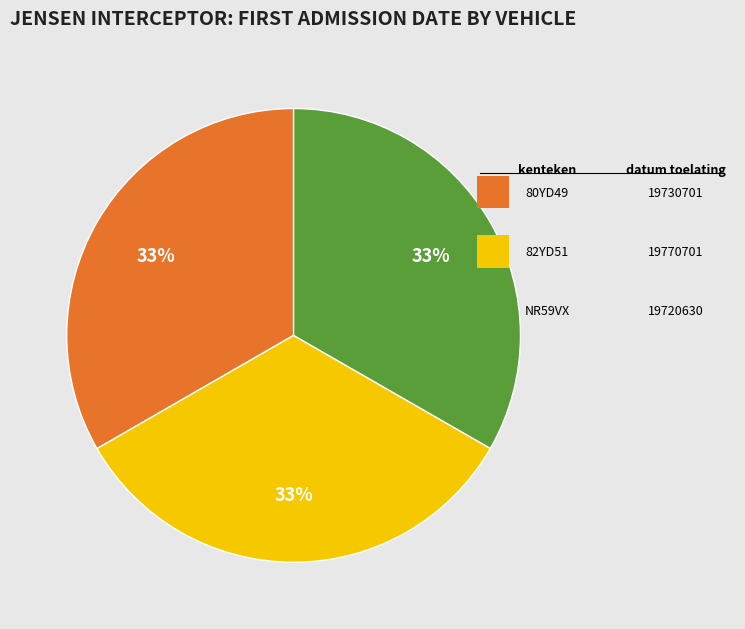

Is there any slice that represents more than half of the pie?

No